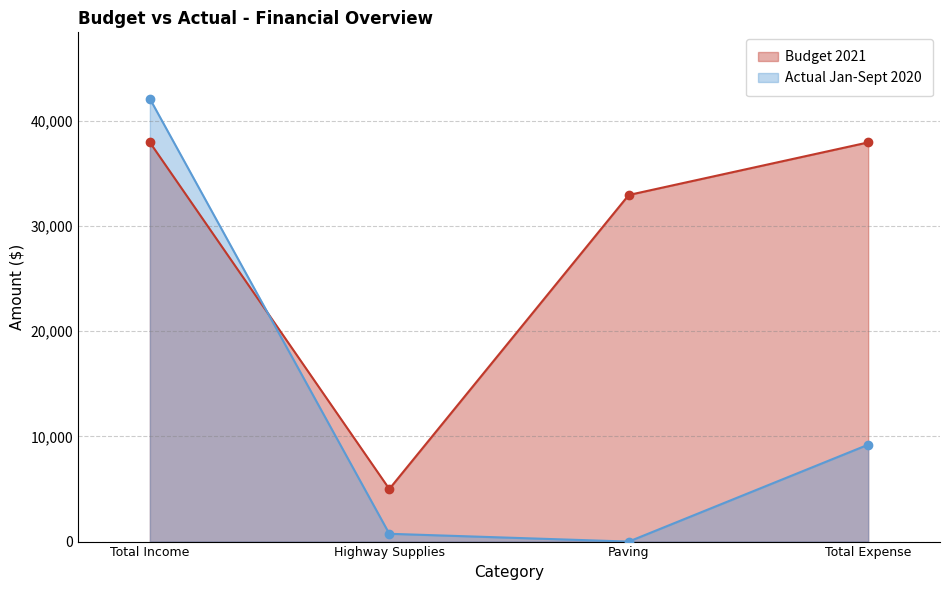

Which label corresponds to the smallest value in the chart?

Paving